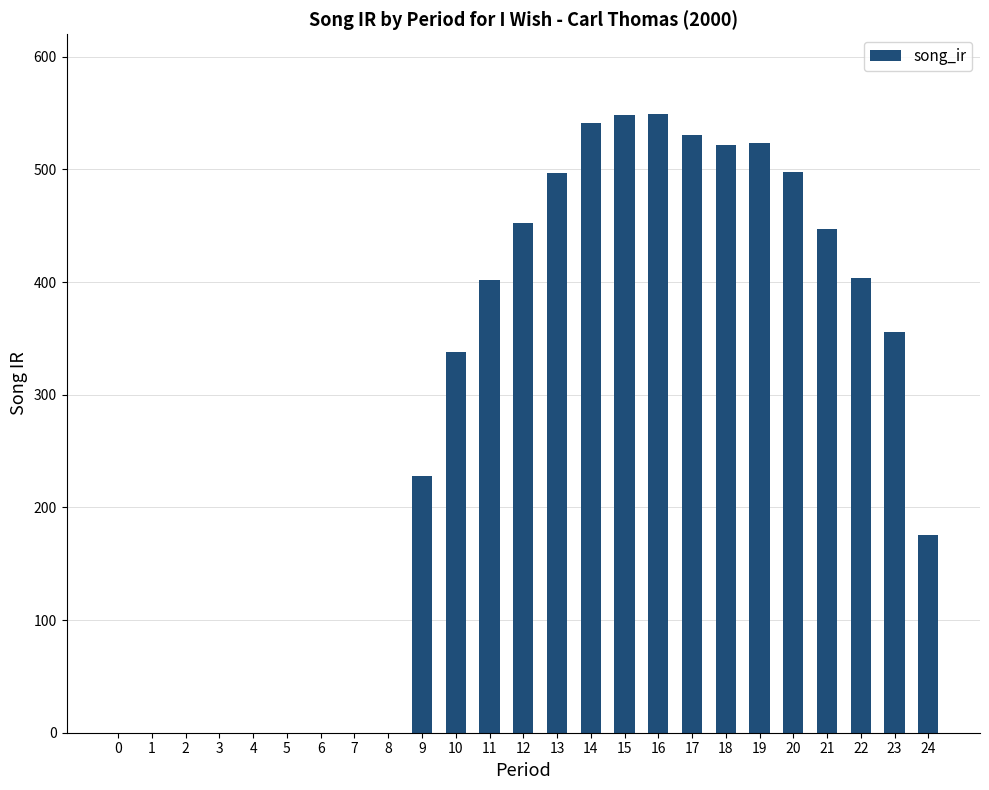

What is the sum of all values?

7013.0